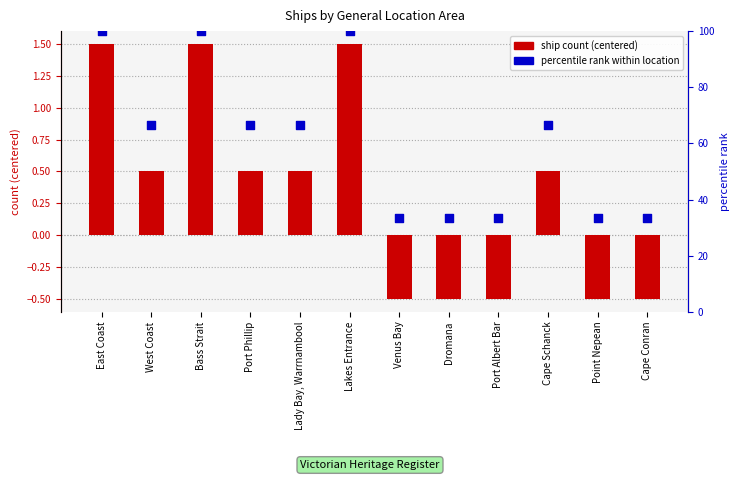

At how many categories does at least one series exceed 52?

7